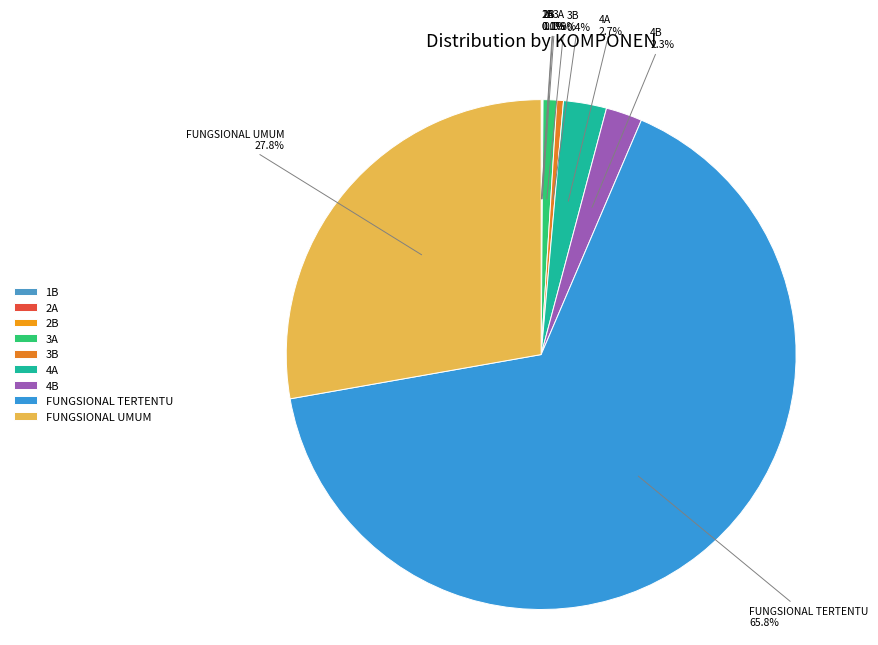

Do FUNGSIONAL UMUM and FUNGSIONAL TERTENTU together represent more than half of the pie?

Yes